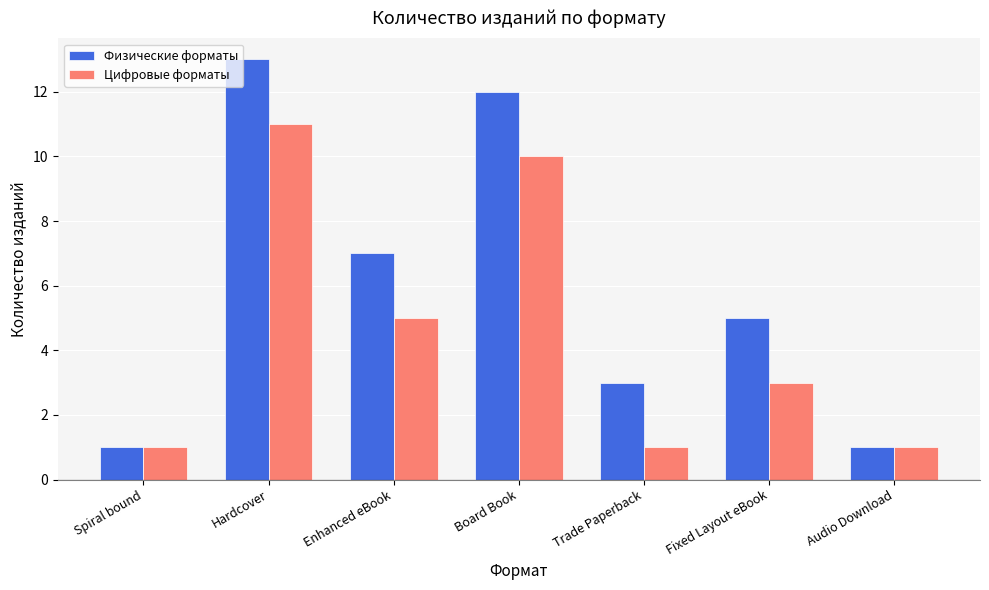

What is the label of the 6th bar from the left?

Fixed Layout eBook